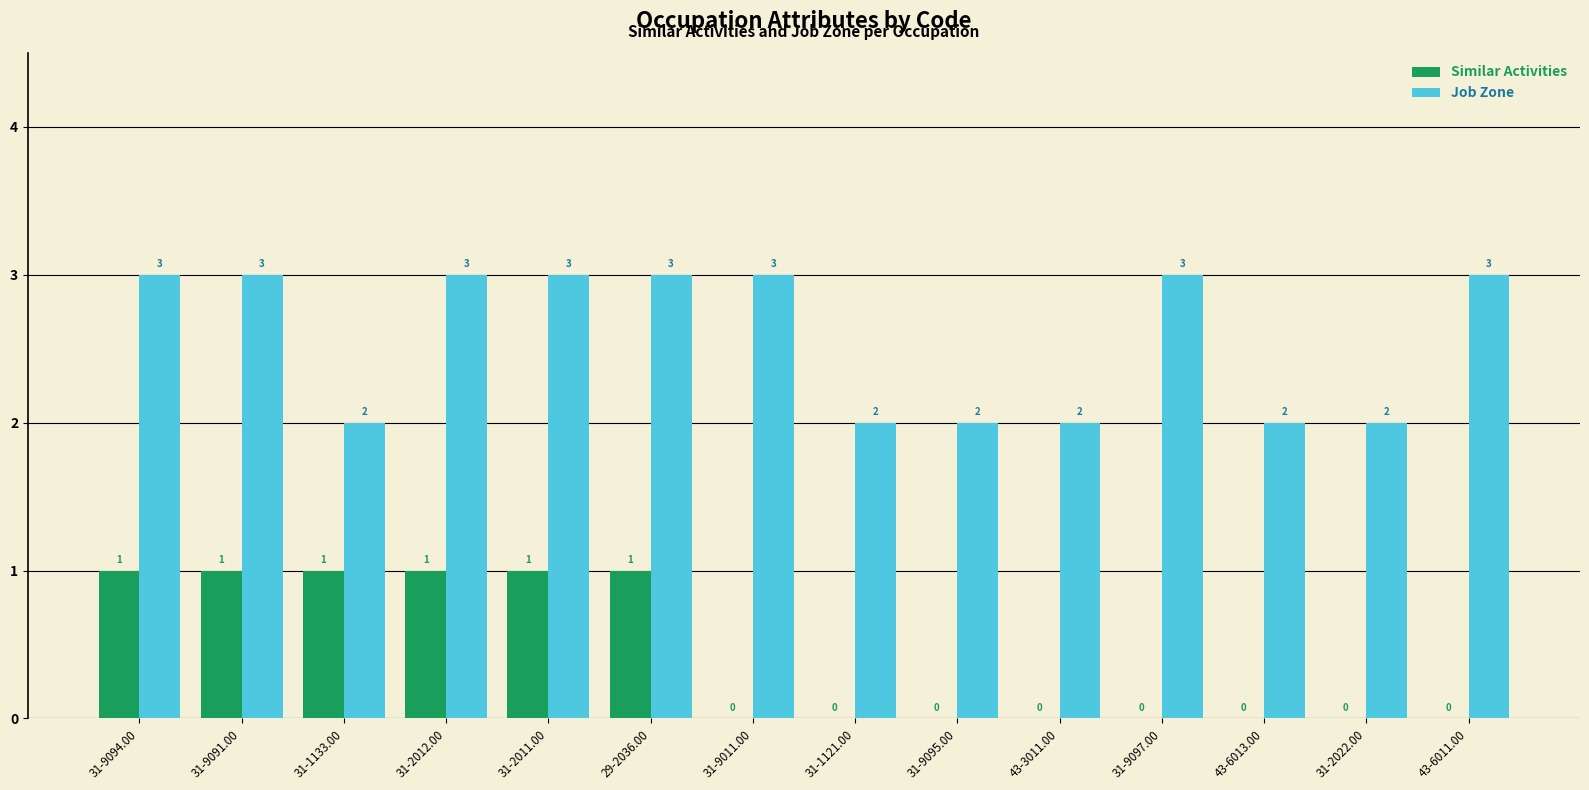

What is the sum of all Job Zone values?

36